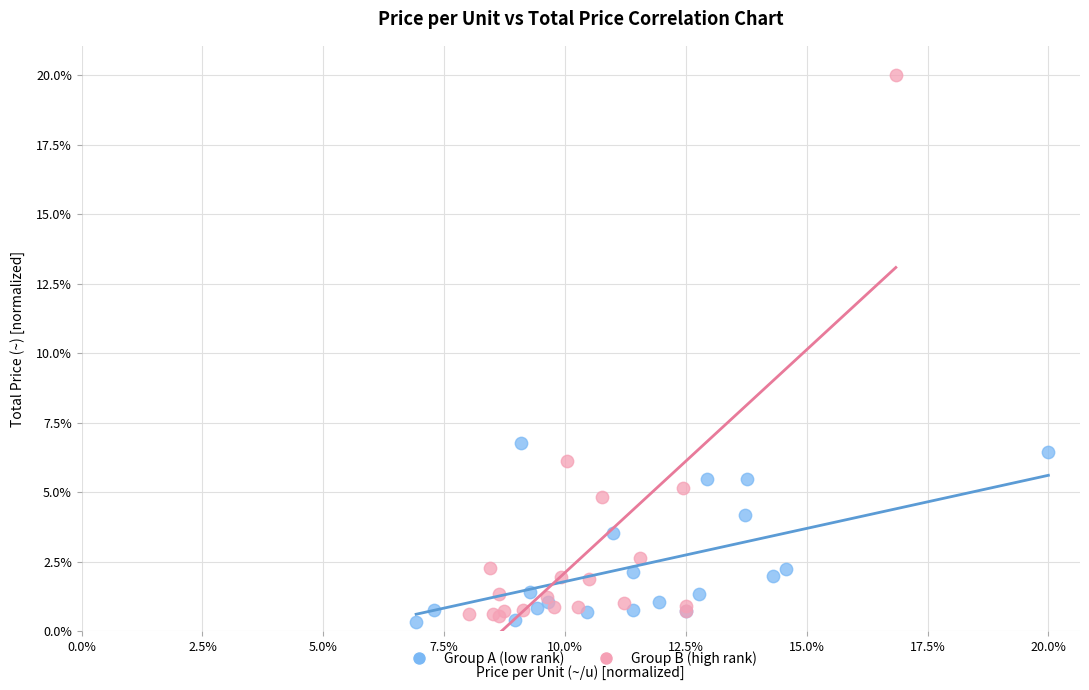

Which series has the largest Y range (max minus min)?

Group B (high rank)